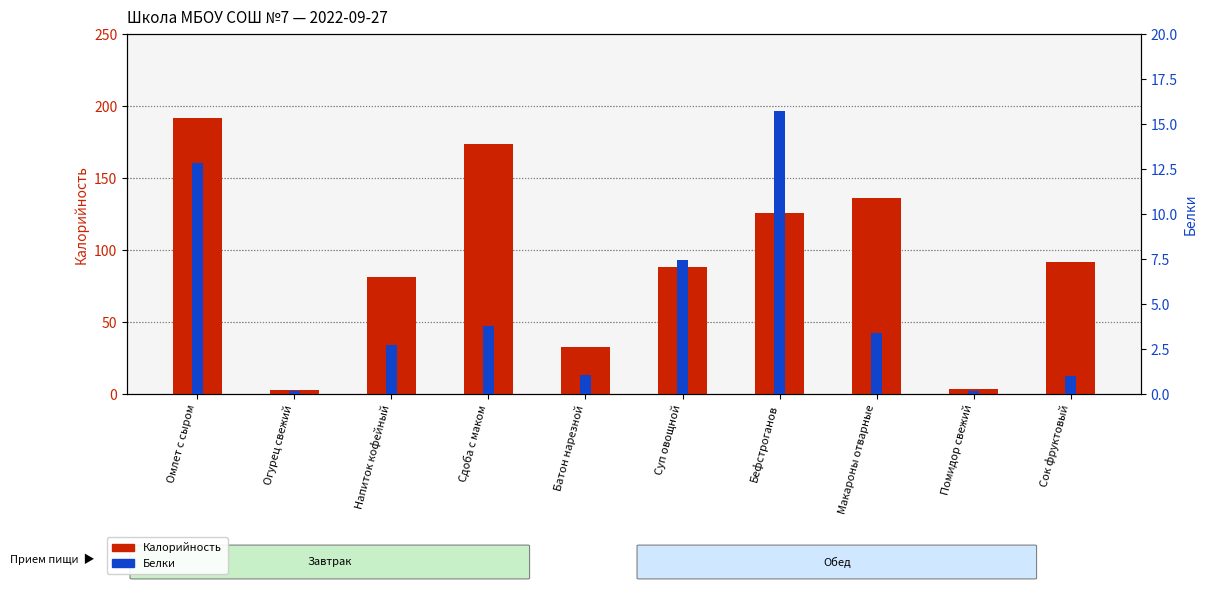

Are the bars grouped side by side (vs. stacked)?

Yes